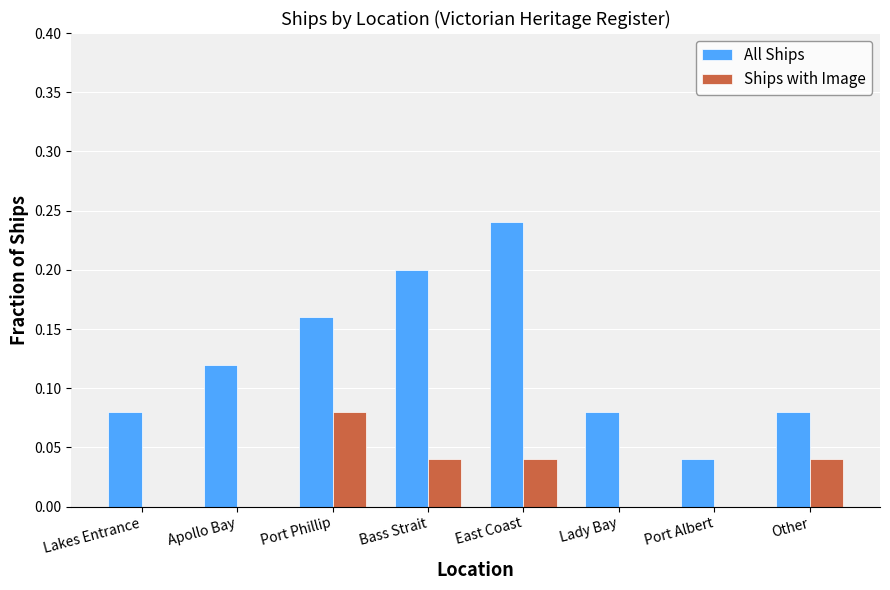

How many All Ships values are between 0 and 1?

8